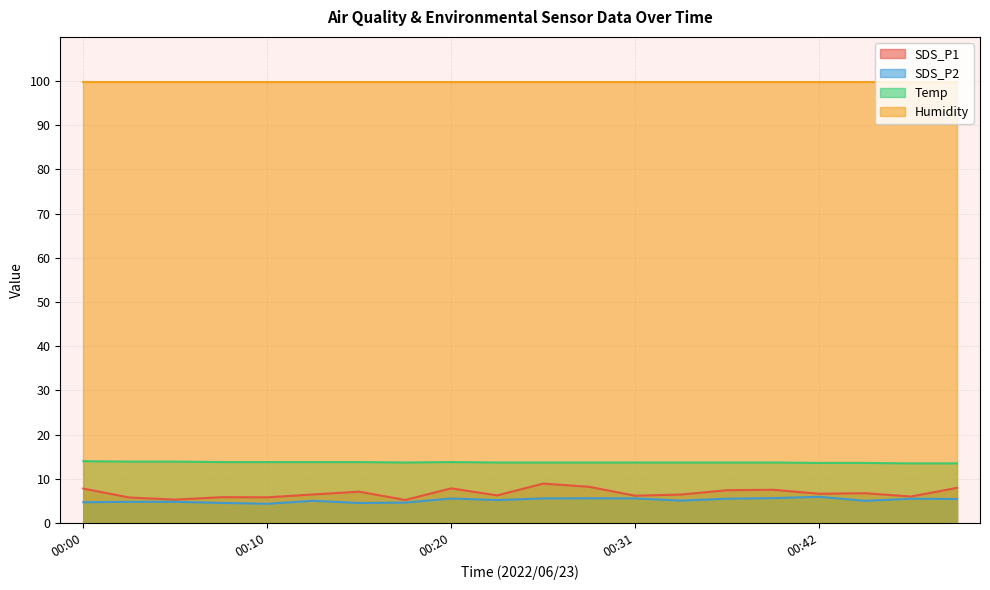

How many data points does each series have?

20